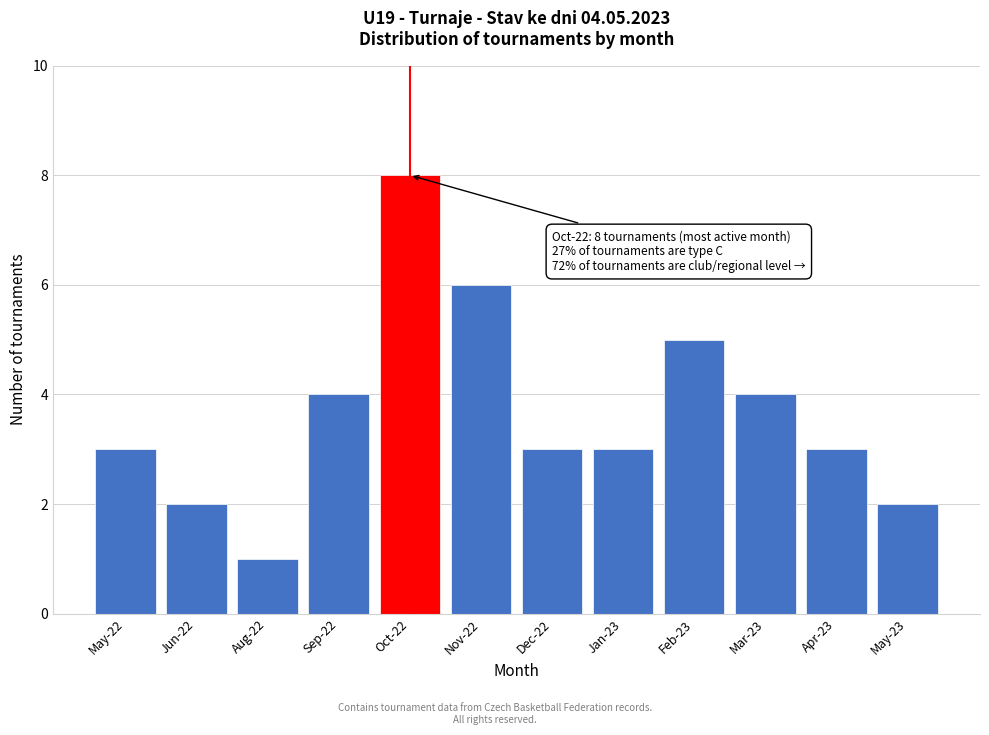

Reading right to left, transcribe all the data shown in this chart.

May-23=2	Apr-23=3	Mar-23=4	Feb-23=5	Jan-23=3	Dec-22=3	Nov-22=6	Oct-22=8	Sep-22=4	Aug-22=1	Jun-22=2	May-22=3